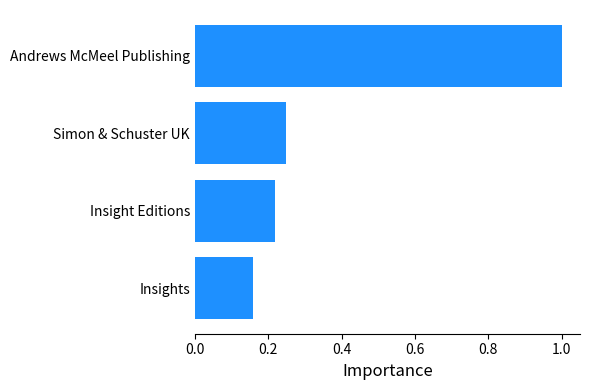

Rank the categories by value from highest to lowest.

Andrews McMeel Publishing, Simon & Schuster UK, Insight Editions, Insights